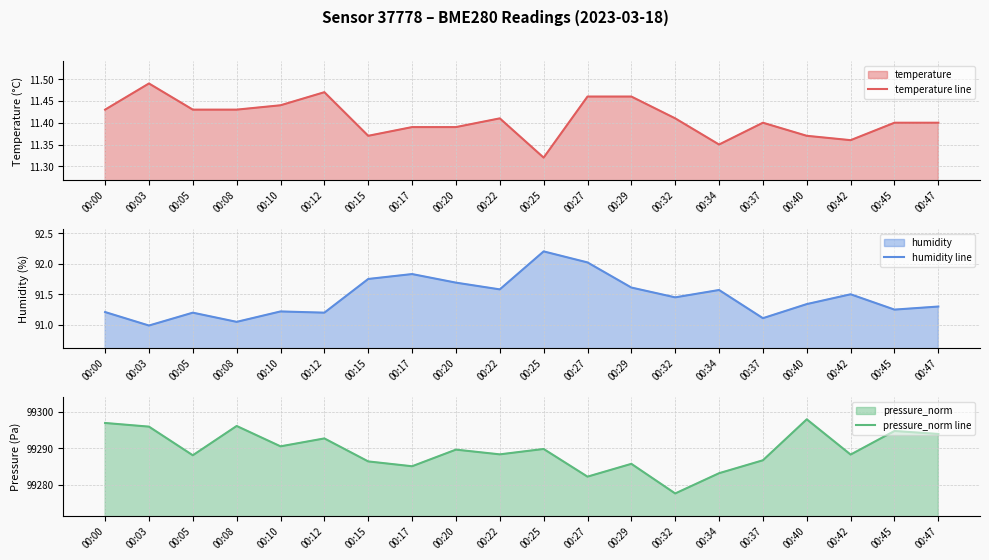

What are all the series names shown in the legend?

temperature line, humidity line, pressure_norm line